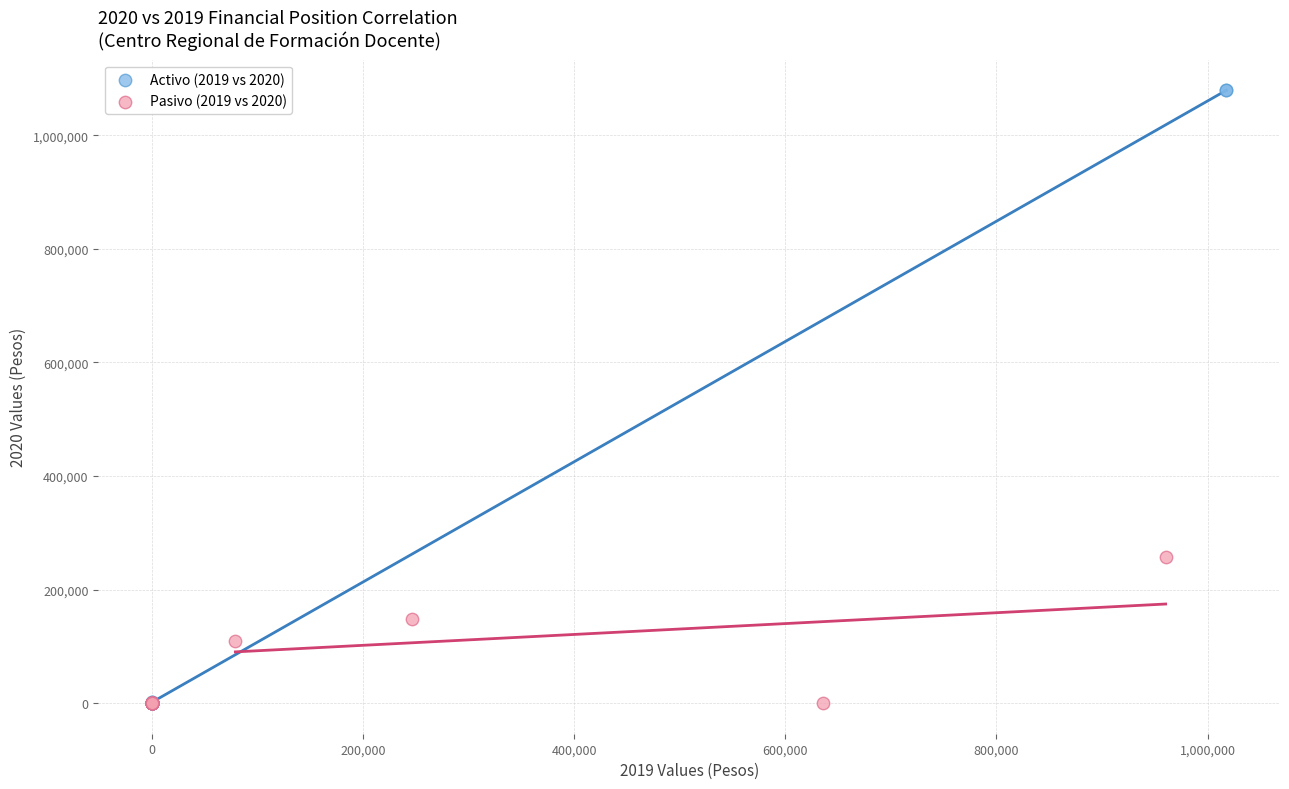

Which series contains the highest Y value?

Activo (2019 vs 2020)